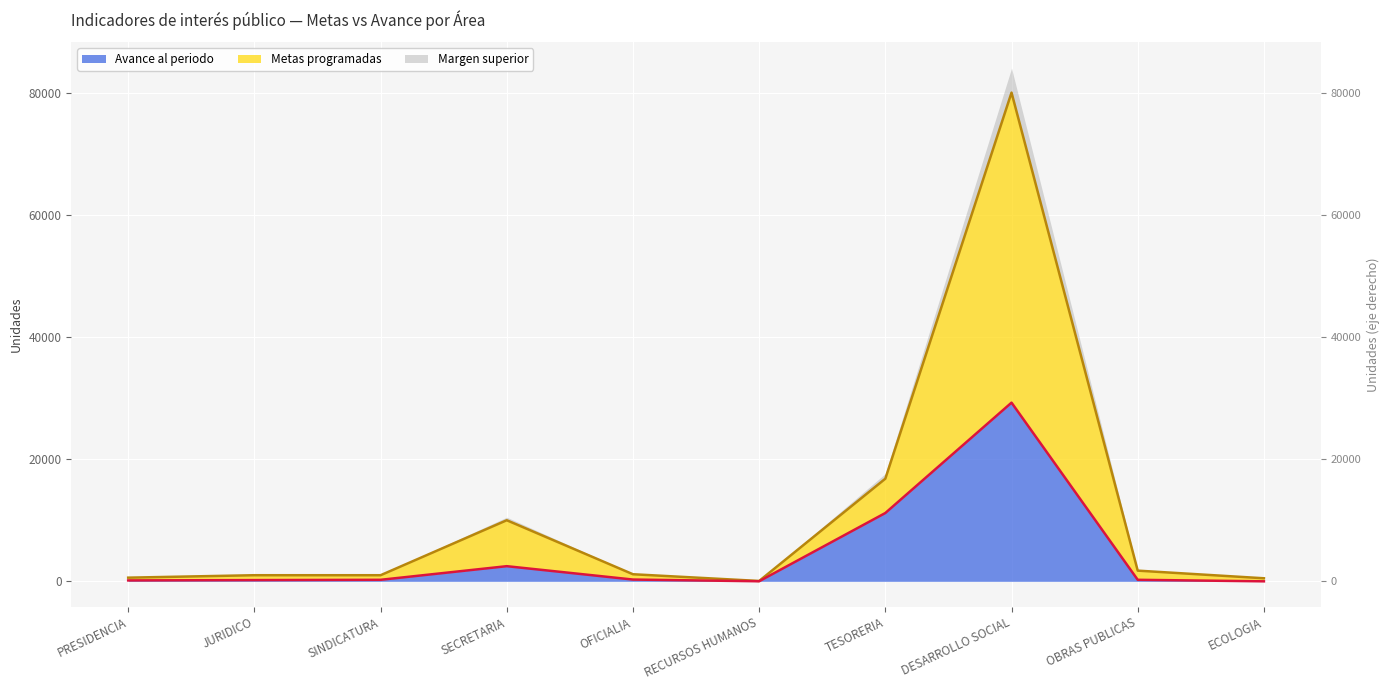

What is the highest value of the Avance al periodo series?

29250